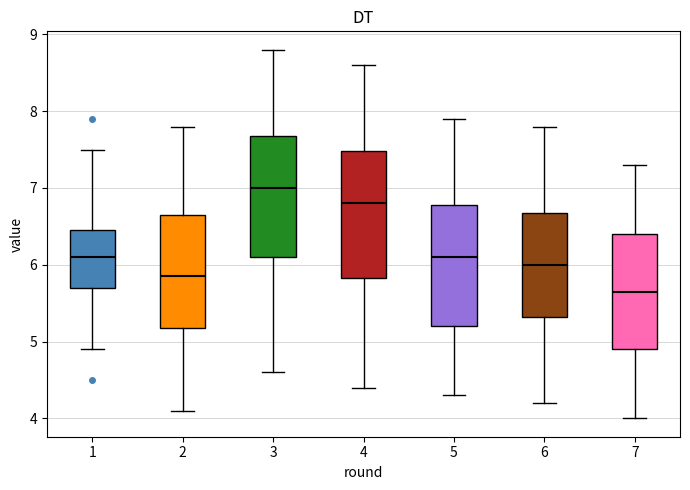

Reading left to right, transcribe this box plot: for each box, give where its median line is, the range the box spans, and where its two whiskers end, as read against the y-axis. The values are not printed on the chart, so give them approximately, as read against the axis.

1: median 6.1, box 5.7 to 6.5, whiskers 4.9 to 7.5
2: median 5.9, box 5.2 to 6.7, whiskers 4.1 to 7.8
3: median 7.0, box 6.1 to 7.7, whiskers 4.6 to 8.8
4: median 6.8, box 5.8 to 7.5, whiskers 4.4 to 8.6
5: median 6.1, box 5.2 to 6.8, whiskers 4.3 to 7.9
6: median 6.0, box 5.3 to 6.7, whiskers 4.2 to 7.8
7: median 5.7, box 4.9 to 6.4, whiskers 4.0 to 7.3